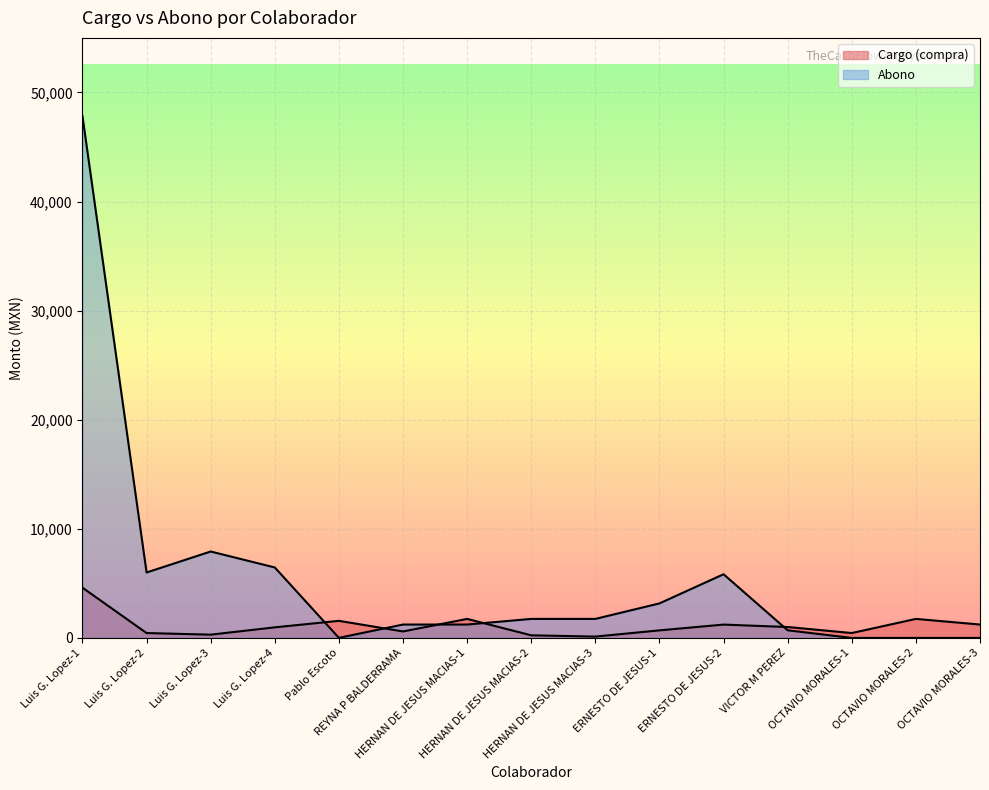

How many lines are shown in the chart?

2